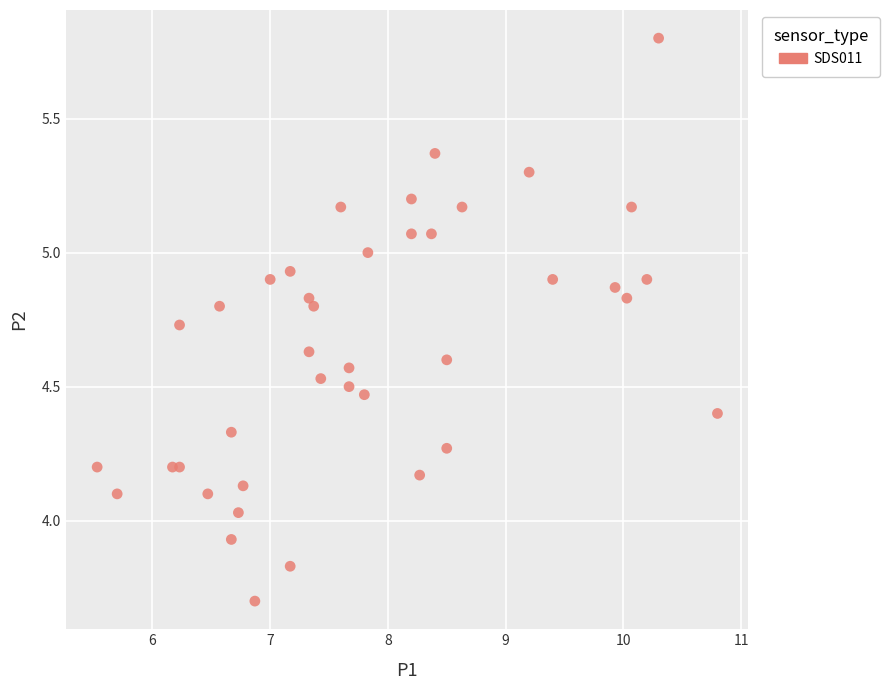

What is the range of Y values (max minus min)?

2.1